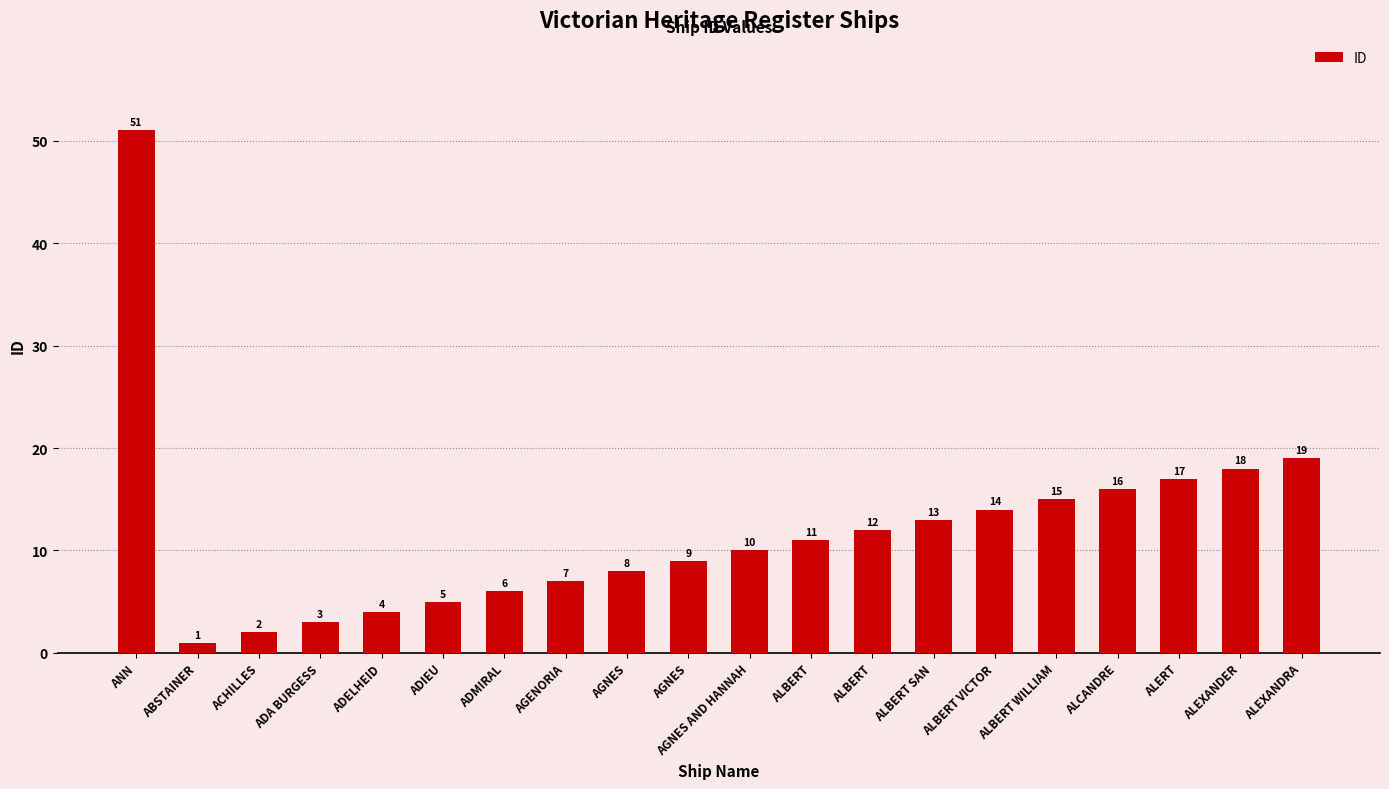

How many series are shown in this chart?

1